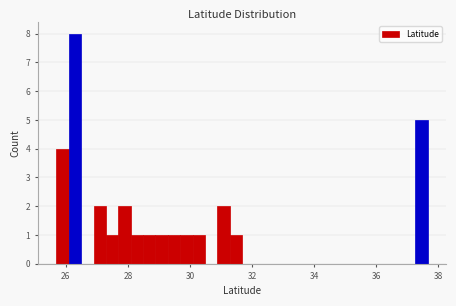

Around what value on the x-axis is the tallest bar? Give the approximate position of its centre, as read against the axis.

26.2